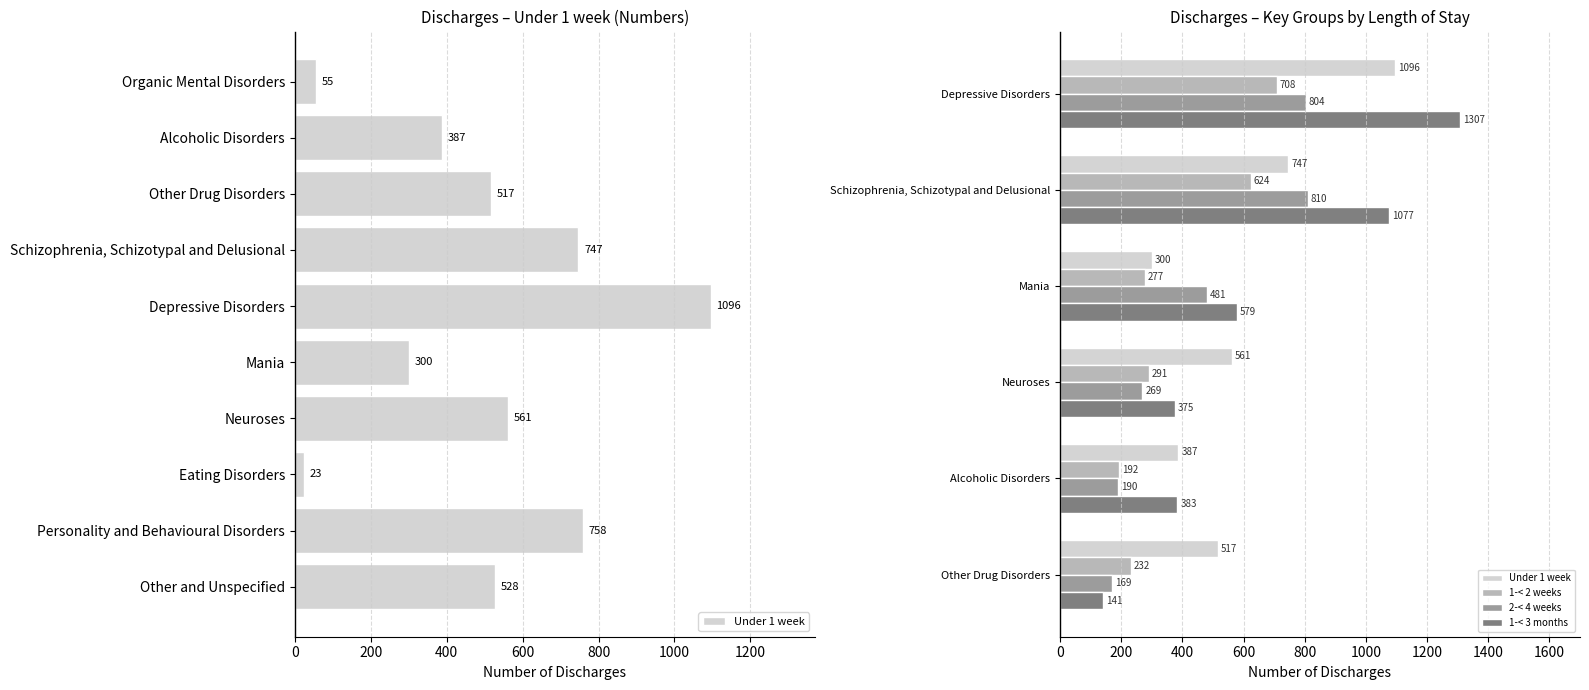

Reading right to left, transcribe all the data shown in this chart.

Under 1 week: 517	387	561	300	747	1096
1-< 2 weeks: 232	192	291	277	624	708
2-< 4 weeks: 169	190	269	481	810	804
1-< 3 months: 141	383	375	579	1077	1307